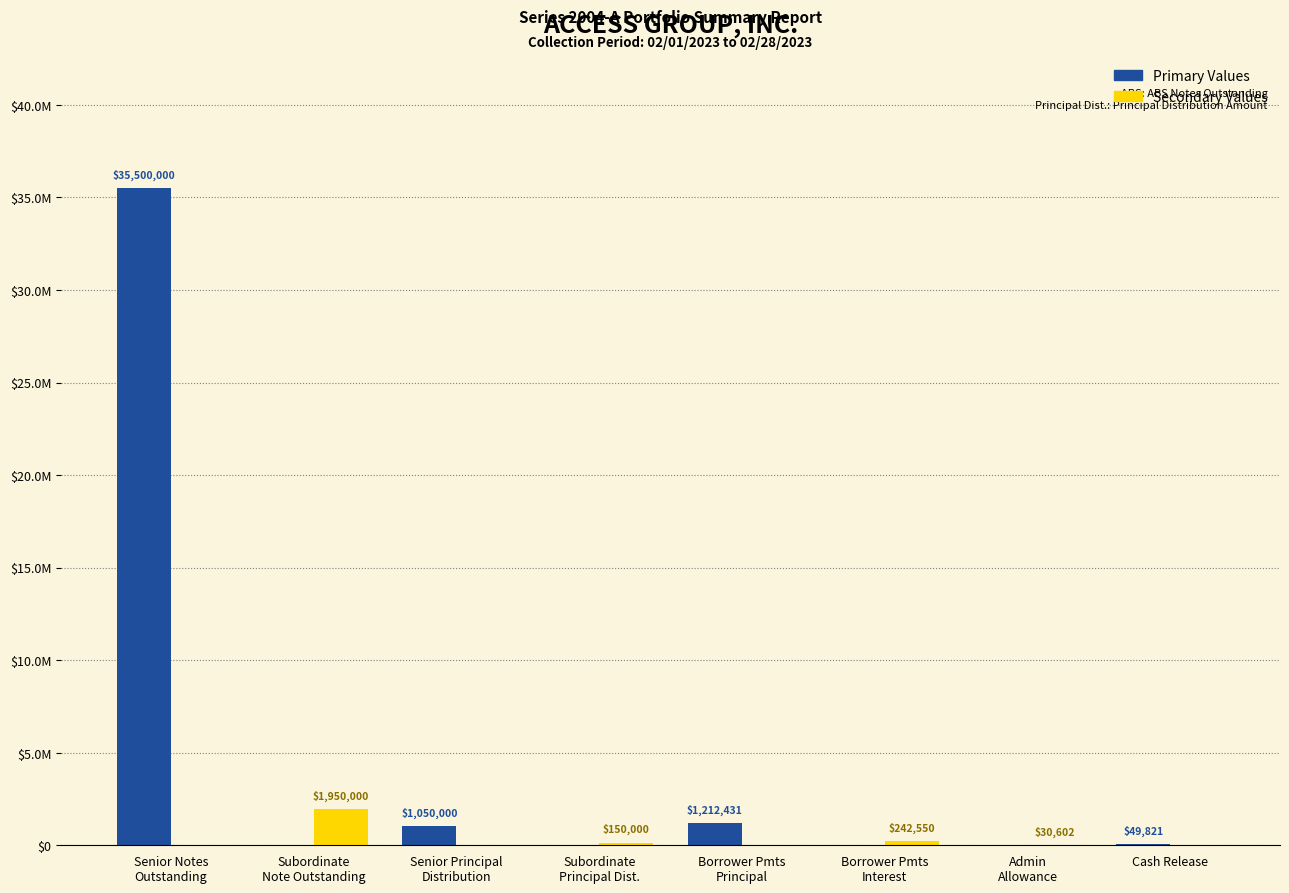

Reading left to right, list all the values displayed in this chart.

Primary (Blue): 35500000.0	0.0	1050000.0	0.0	1212430.8	0.0	0.0	49821.3
Secondary (Yellow): 0.0	1950000.0	0.0	150000.0	0.0	242550.2	30601.8	0.0